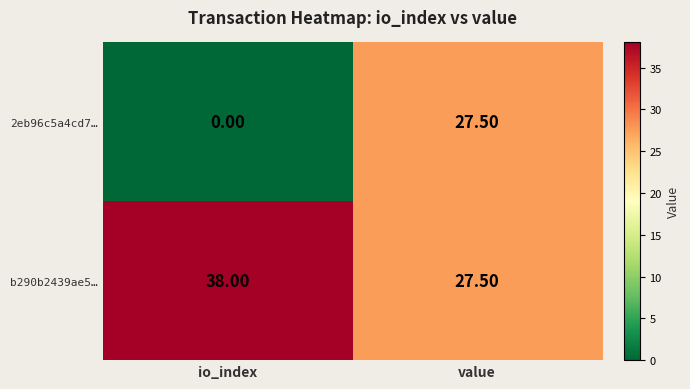

Which series changed the most between io_index and value?

2eb96c5a4cd7…